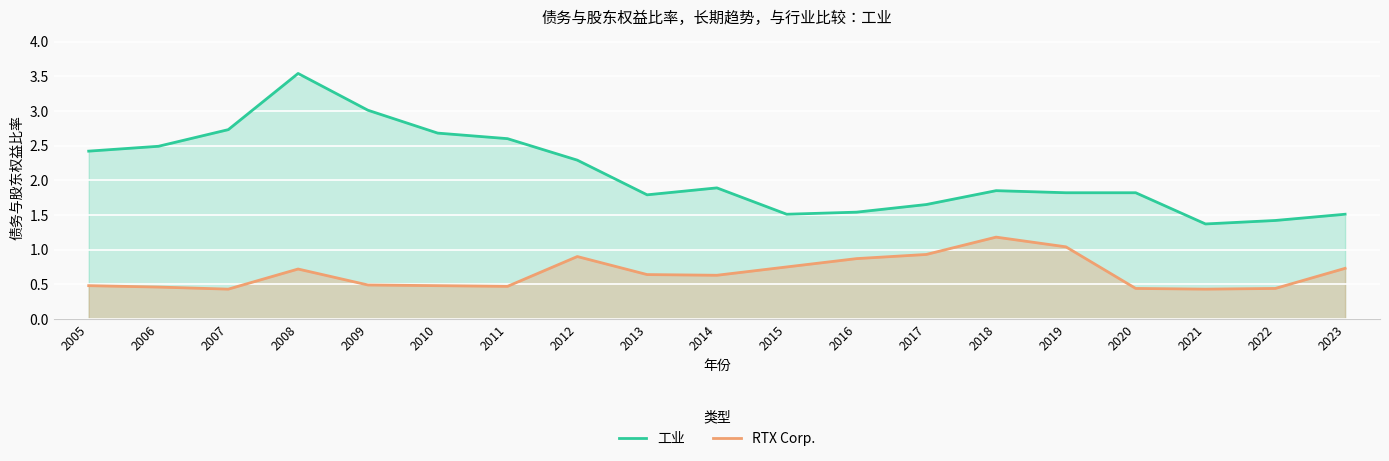

What are all the series names shown in the legend?

工业, RTX Corp.